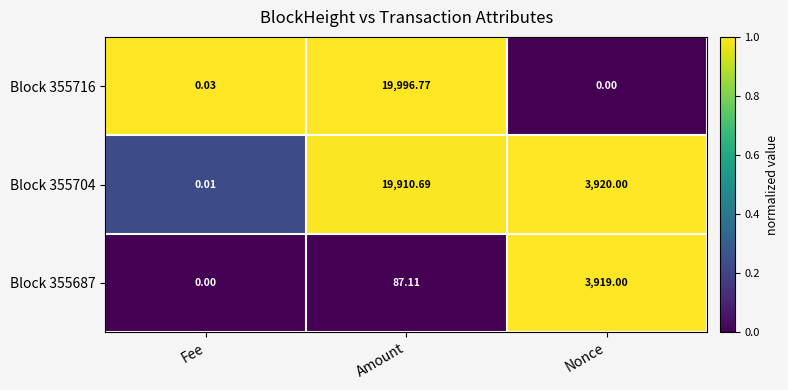

Which series changed the most between Amount and Nonce?

Block 355716